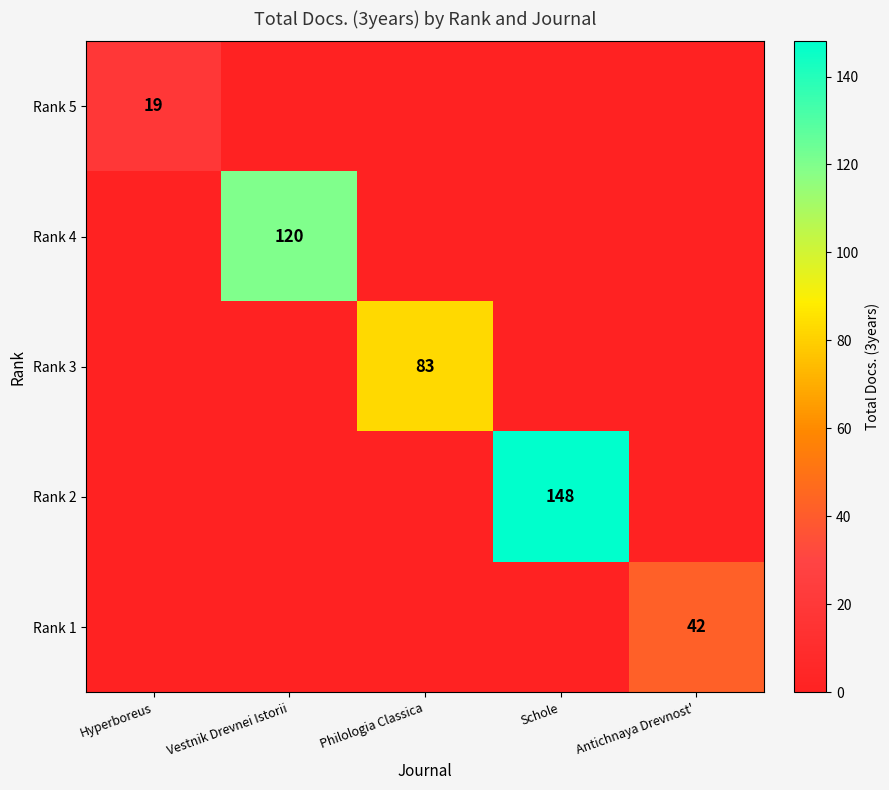

The Rank 2 series shows 0 at Philologia Classica. True or false?

True